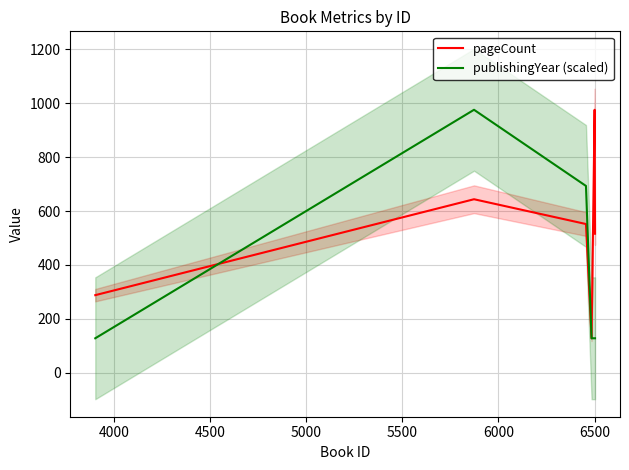

How many data points does each series have?

6